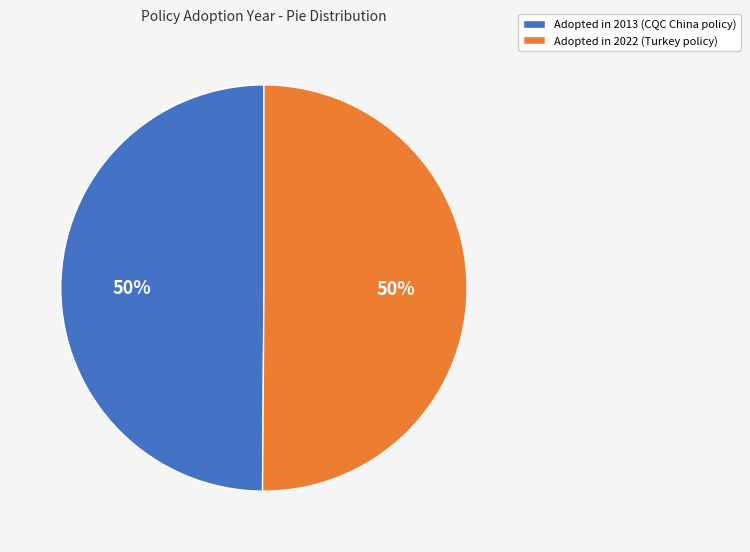

The Adopted in 2013 (CQC China policy) slice represents 50% of the pie. True or false?

True